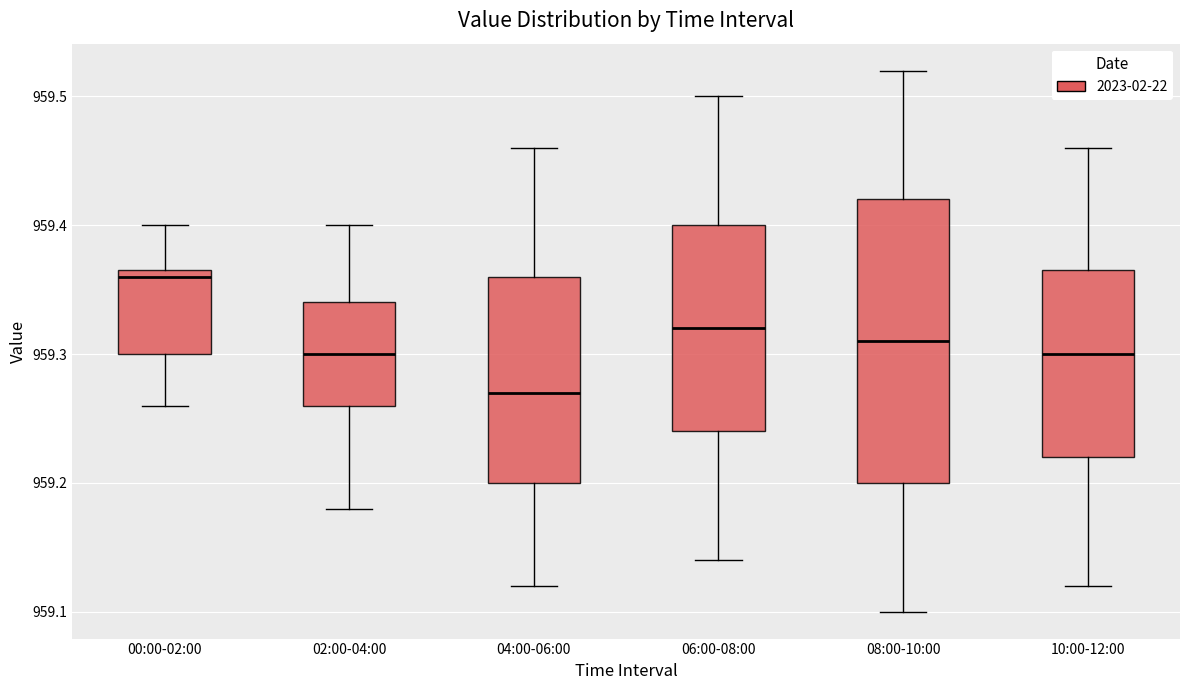

Reading left to right, transcribe this box plot: for each box, give where its median line is, the range the box spans, and where its two whiskers end, as read against the y-axis. The values are not printed on the chart, so give them approximately, as read against the axis.

00:00-02:00: median 959.36, box 959.30 to 959.37, whiskers 959.26 to 959.40
02:00-04:00: median 959.30, box 959.26 to 959.34, whiskers 959.18 to 959.40
04:00-06:00: median 959.27, box 959.20 to 959.36, whiskers 959.12 to 959.46
06:00-08:00: median 959.32, box 959.24 to 959.40, whiskers 959.14 to 959.50
08:00-10:00: median 959.31, box 959.20 to 959.42, whiskers 959.10 to 959.52
10:00-12:00: median 959.30, box 959.22 to 959.37, whiskers 959.12 to 959.46